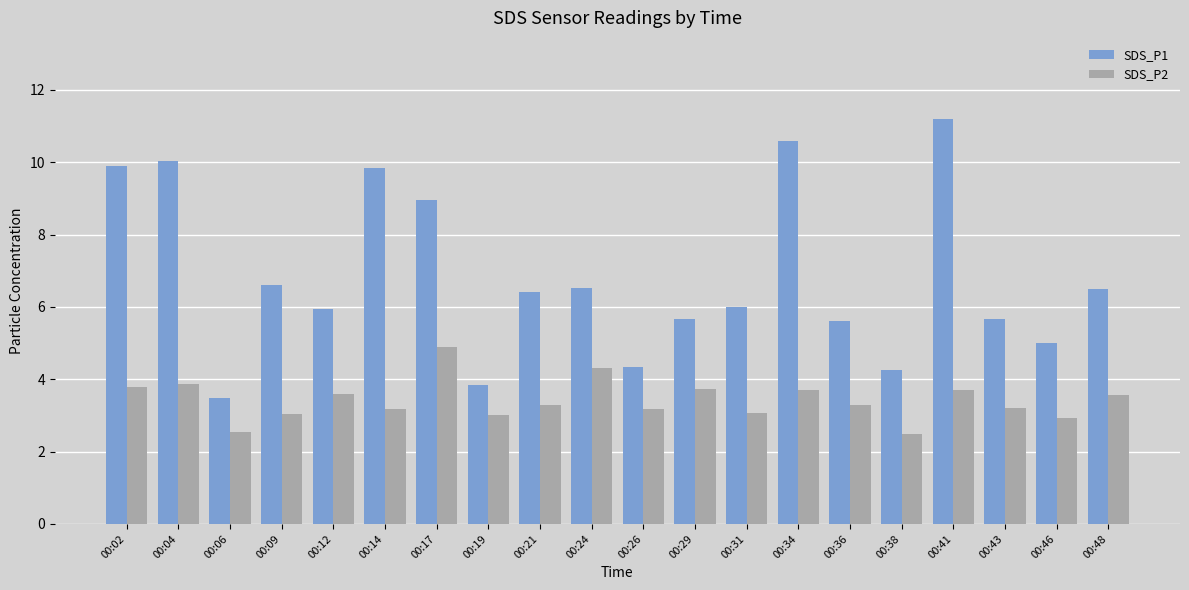

List the series in order of their overall mean, highest first.

SDS_P1, SDS_P2